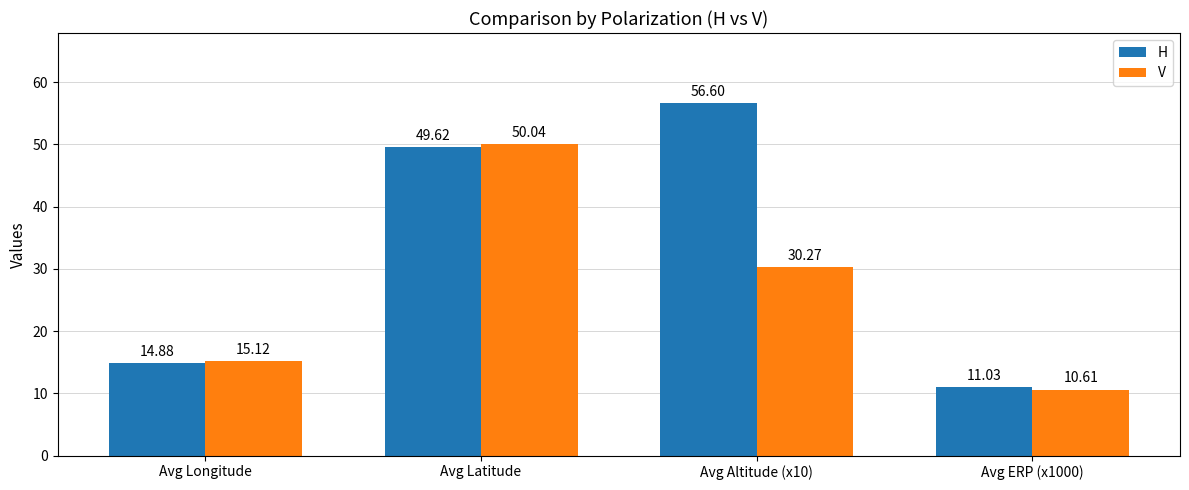

What position from the left is Avg ERP (x1000)?

4